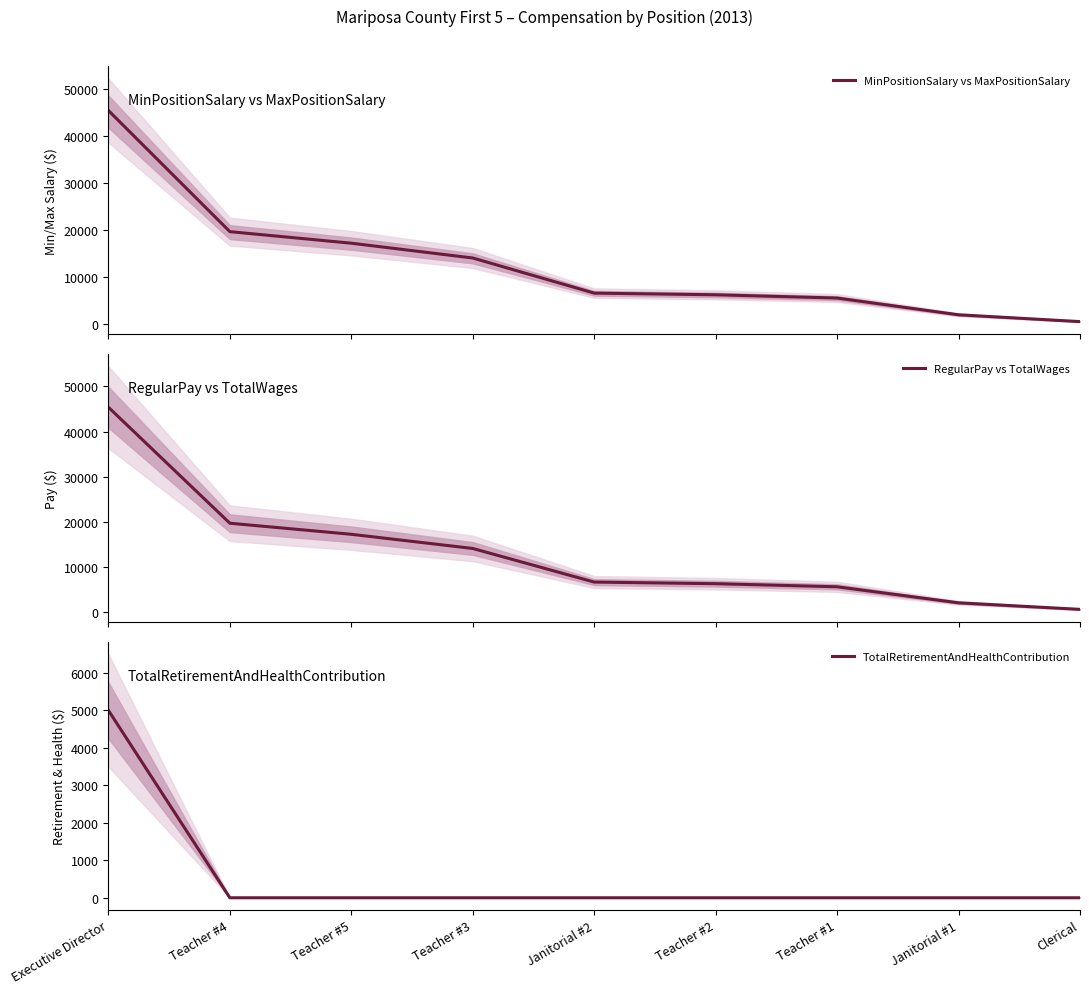

What is the difference between the maximum and minimum values in the TotalRetirementAndHealthContribution series?

5000